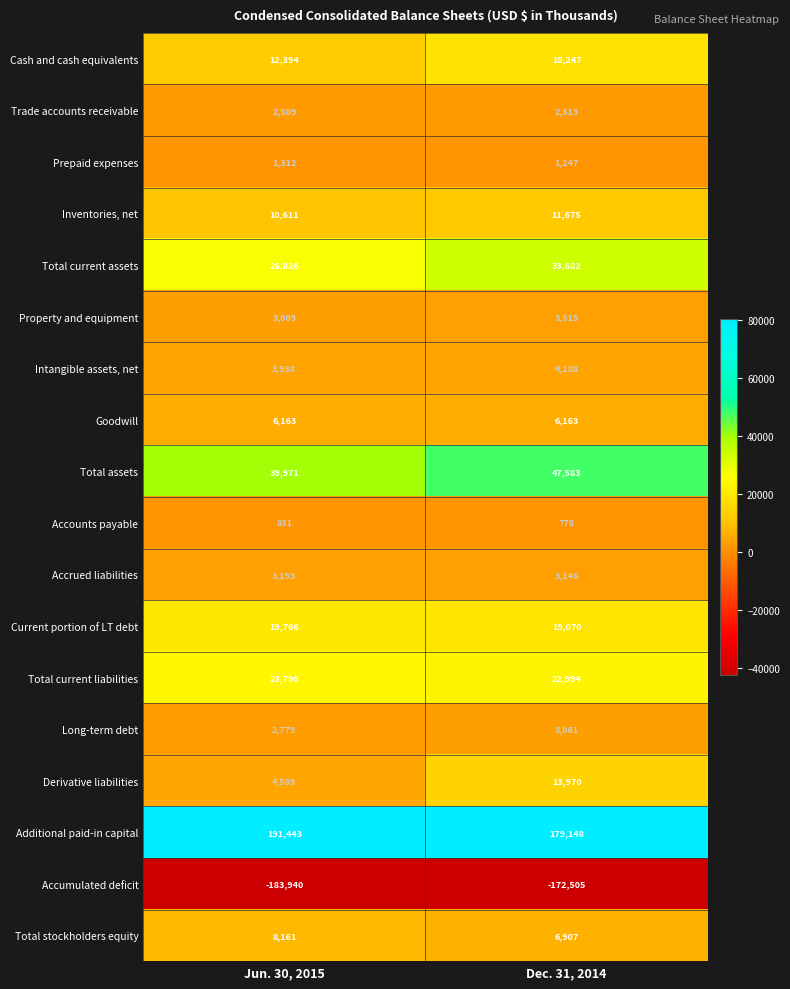

What is the sum of all Current portion of LT debt values?

38836